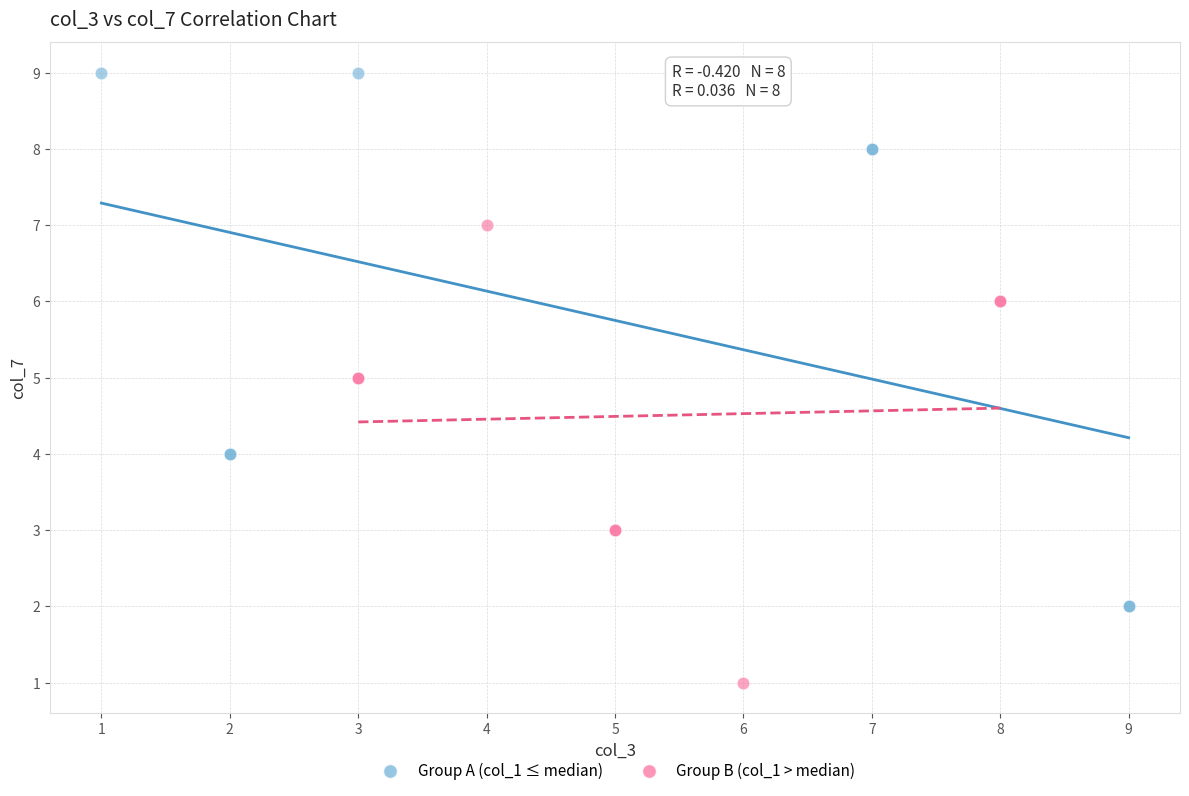

Which series has the widest spread of Y values?

Group A (col_1 ≤ median)